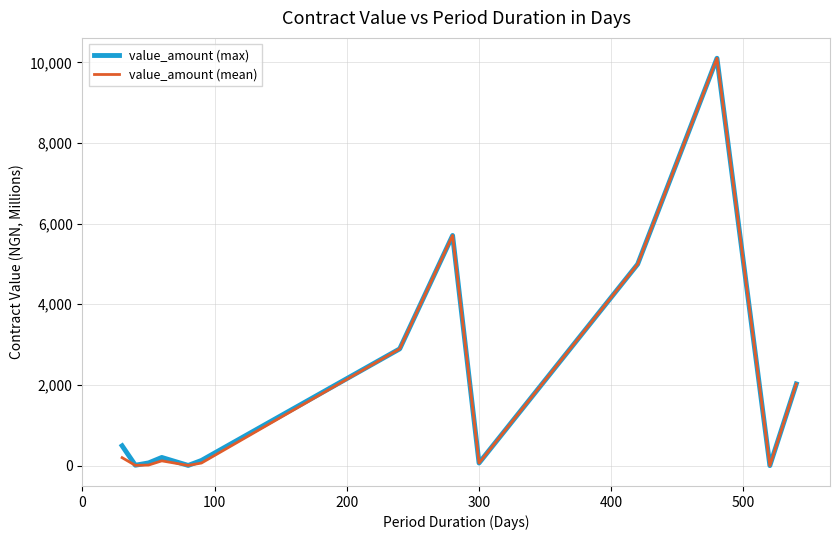

True or false: value_amount (max) has more than 1 interior local peaks.

True